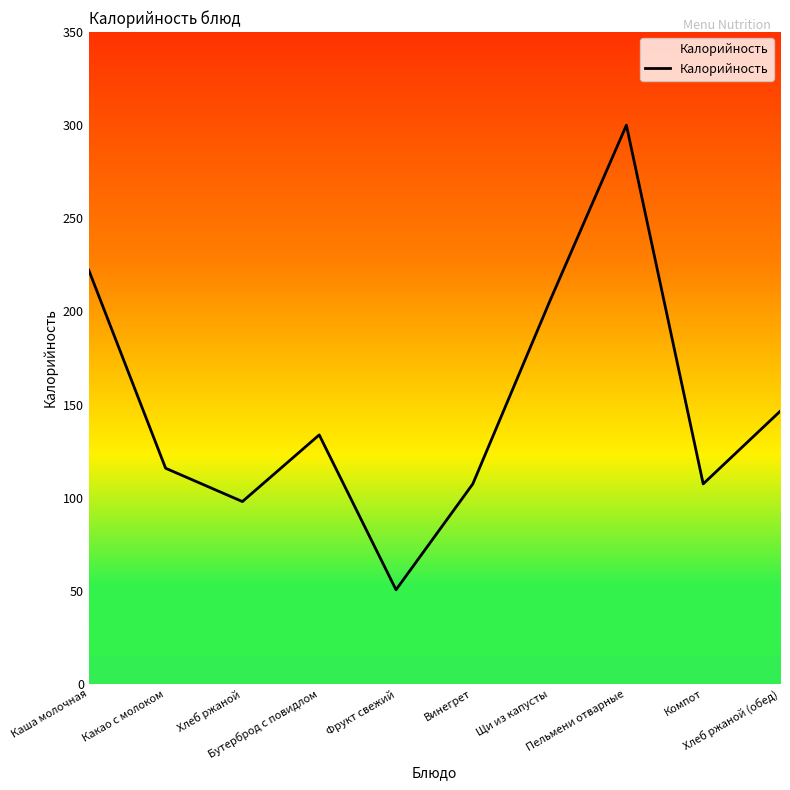

What is the sum of the values at Пельмени отварные and Хлеб ржаной?

397.9